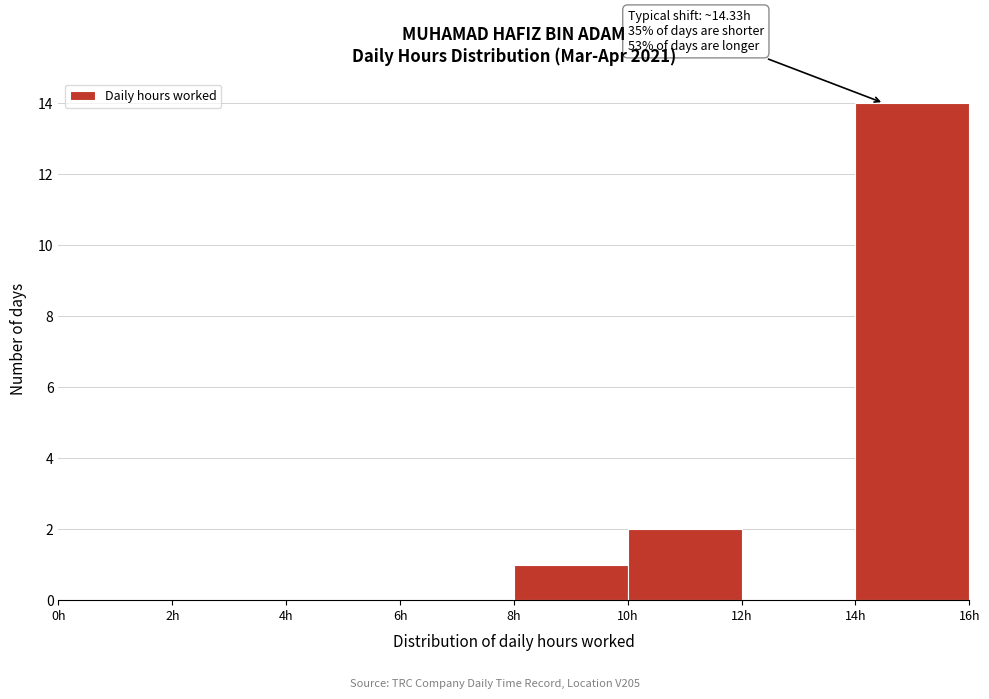

Which range on the x-axis has the tallest bar?

14 to 16